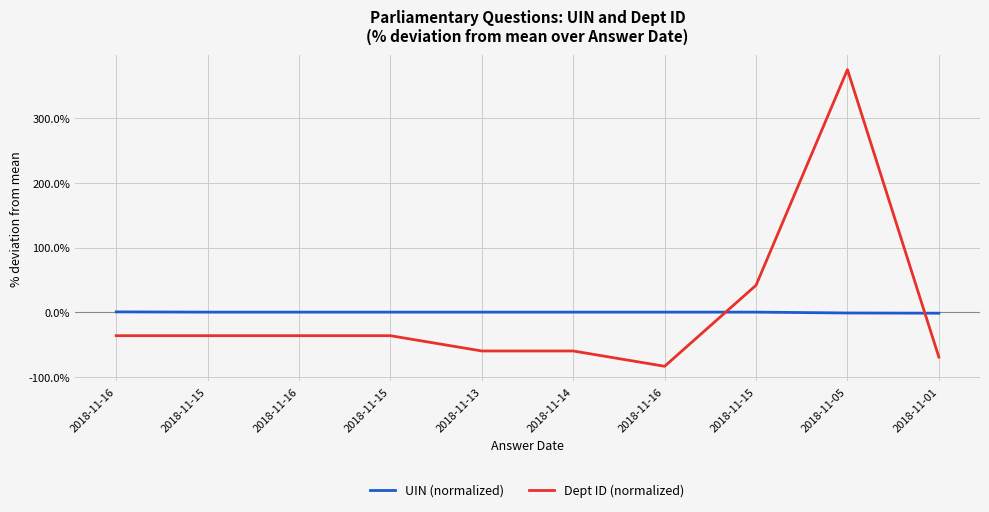

What is the difference between the second highest and minimum values in the Dept ID (normalized) series?

1.3